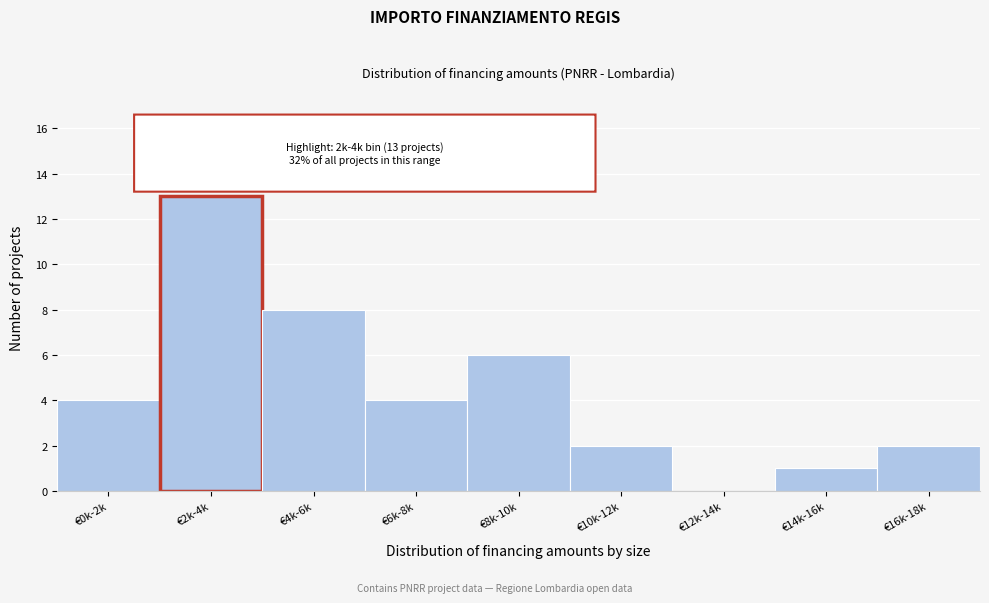

Reading left to right, transcribe all the data shown in this chart.

€0k-2k=4	€2k-4k=13	€4k-6k=8	€6k-8k=4	€8k-10k=6	€10k-12k=2	€12k-14k=0	€14k-16k=1	€16k-18k=2